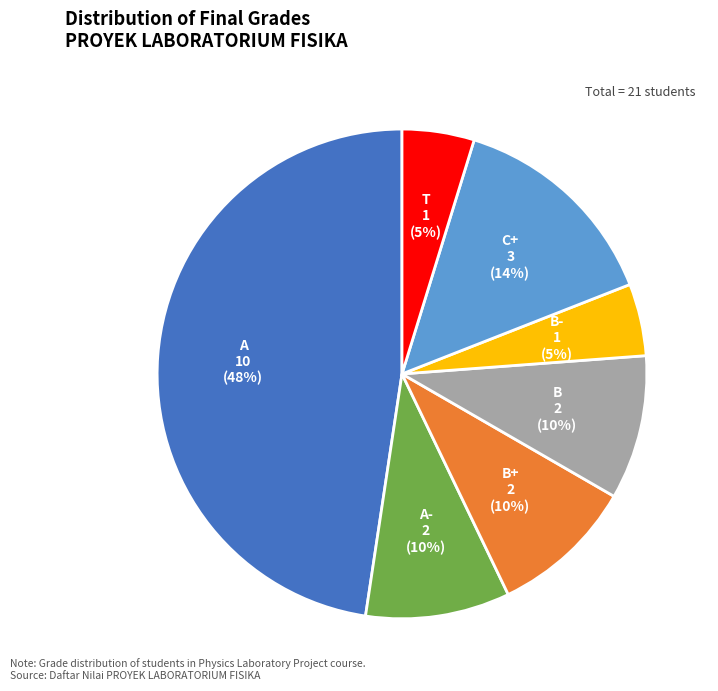

Is it true that A- is 1% of the pie?

False